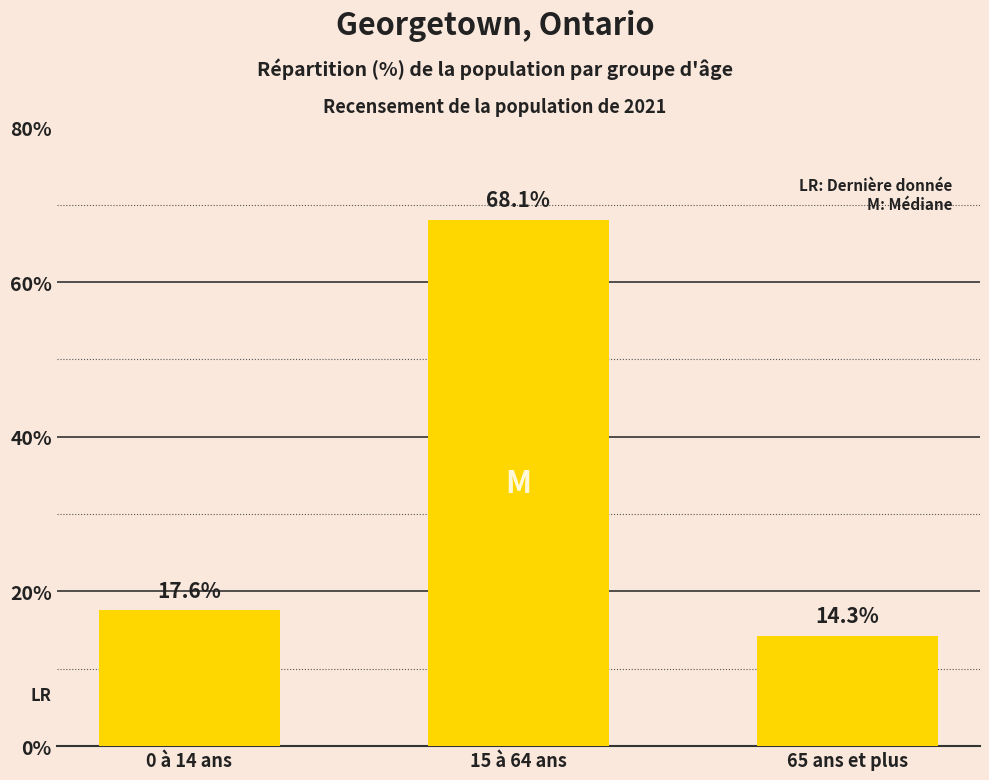

Which category has the highest value across all series?

15 à 64 ans